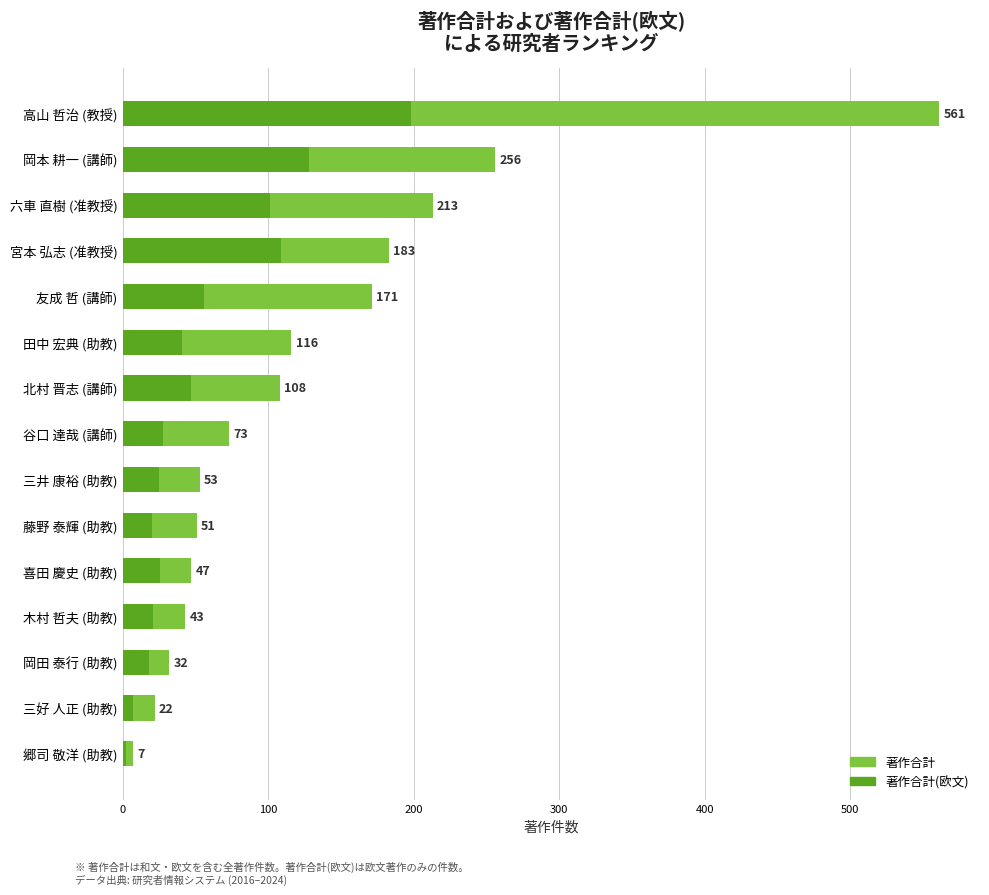

What is the highest value of the 著作合計(欧文) series?

198